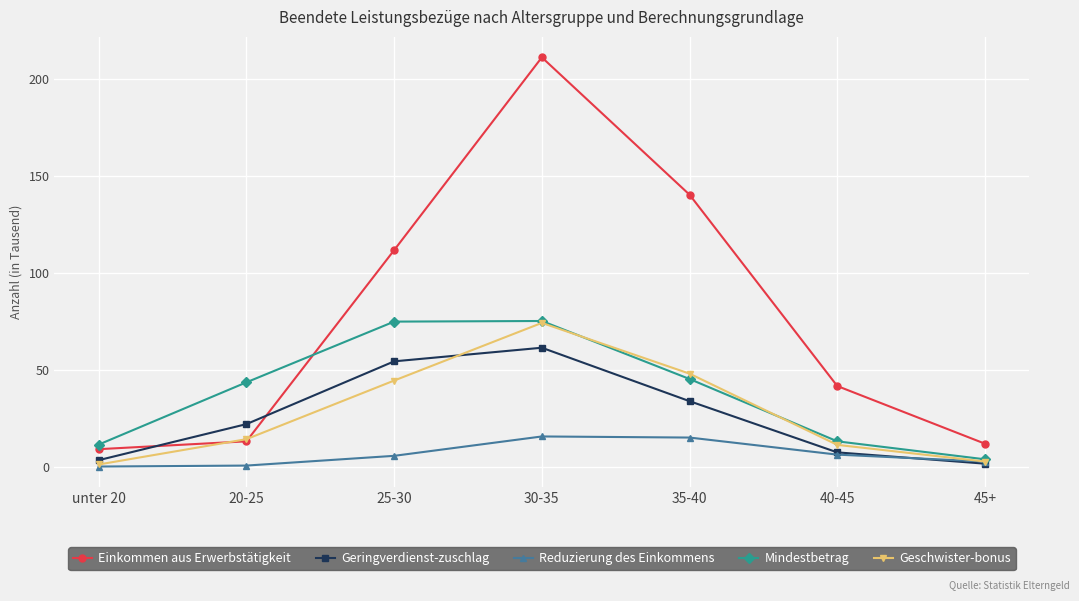

How many values in the Geschwister-bonus series are below 14?

3